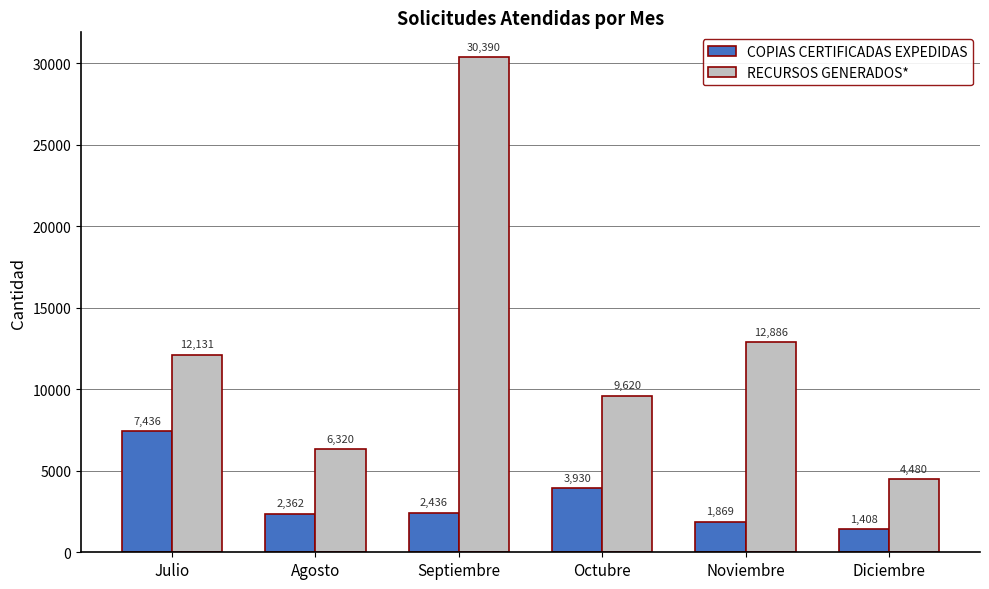

Which series changed the most between Octubre and Noviembre?

RECURSOS GENERADOS*